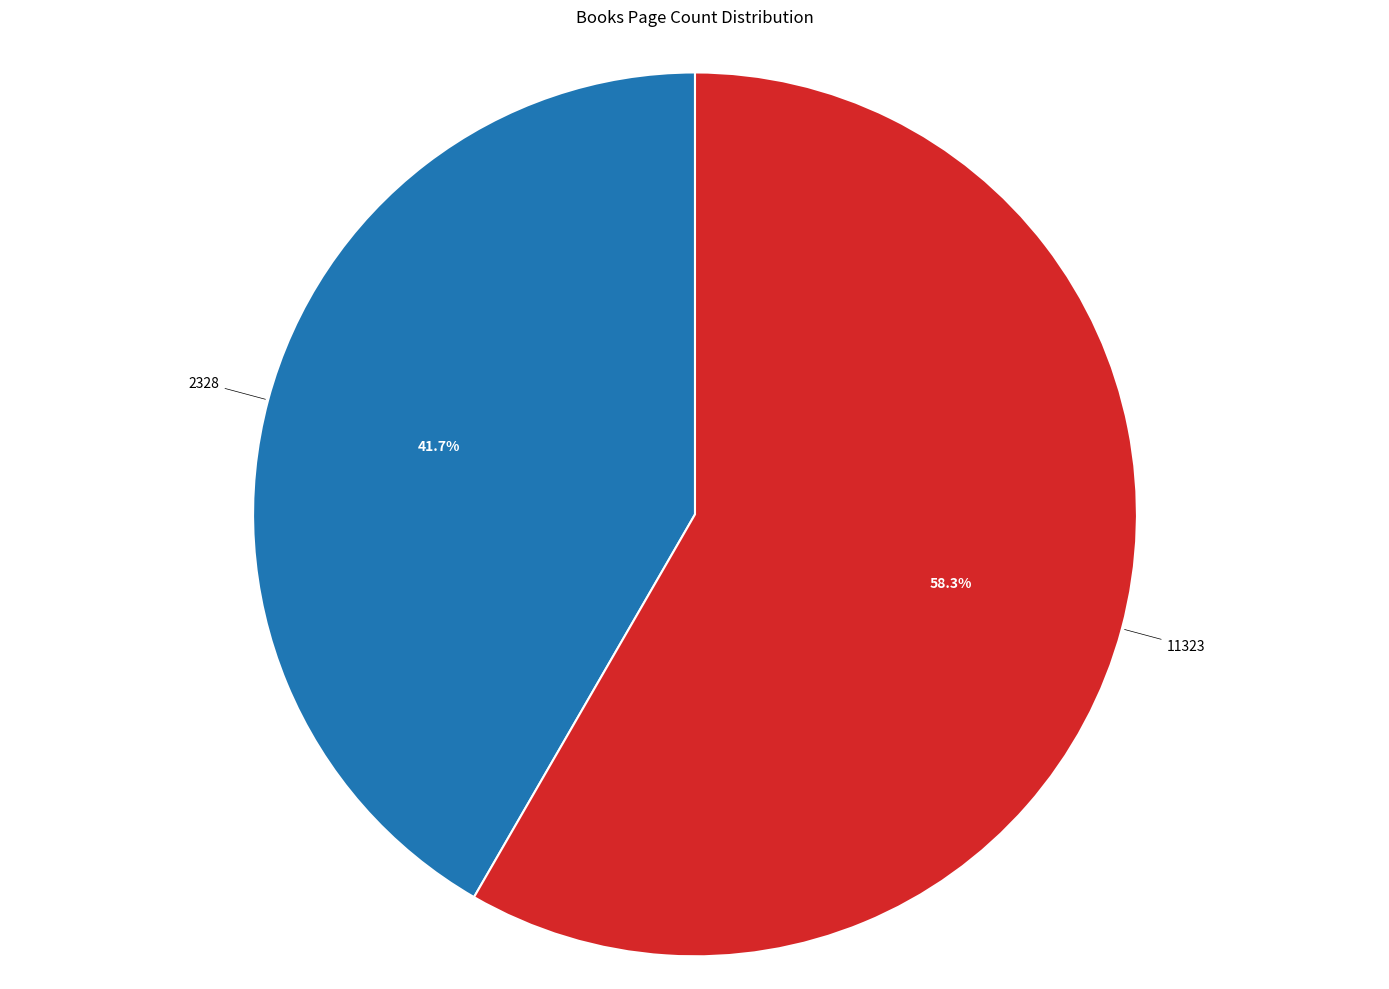

What percentage is NOT represented by 2328?

58.3%